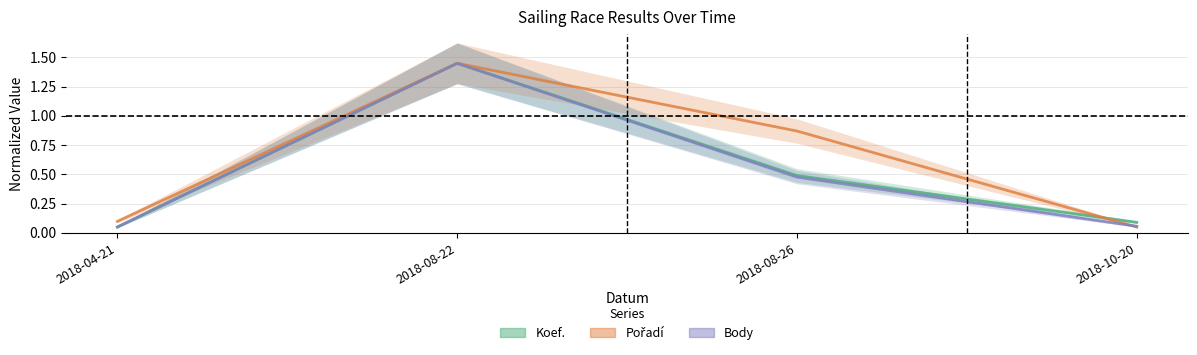

Which series has the largest total across all categories?

Pořadí